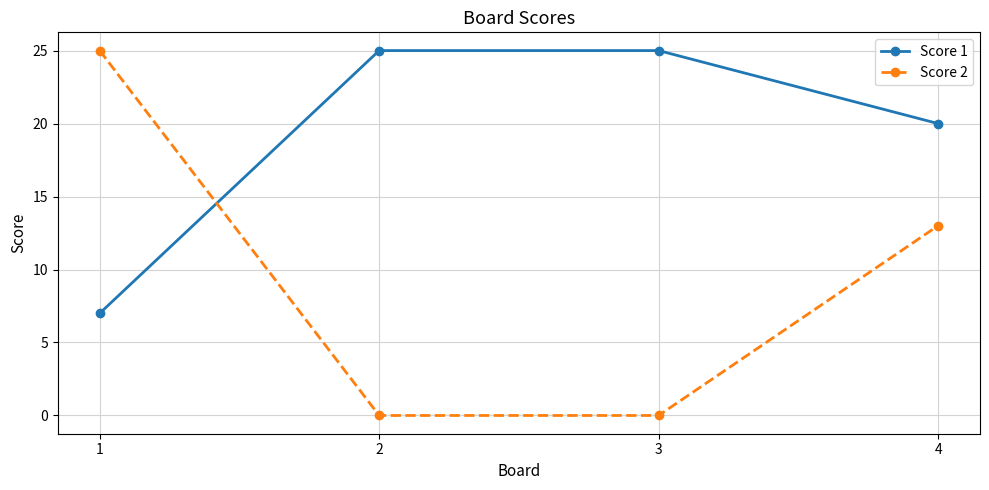

Is the value of Score 2 at 4 greater than the value of Score 1 at 4?

No